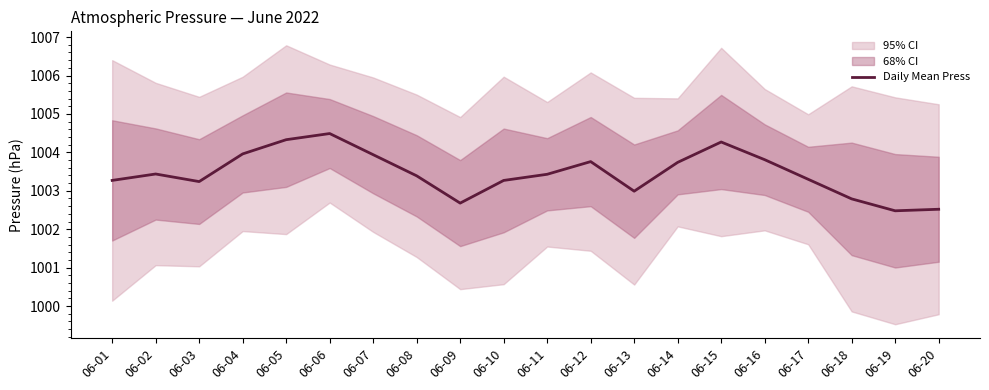

What is the ratio of the value at 06-11 to the value at 06-16?

1.0